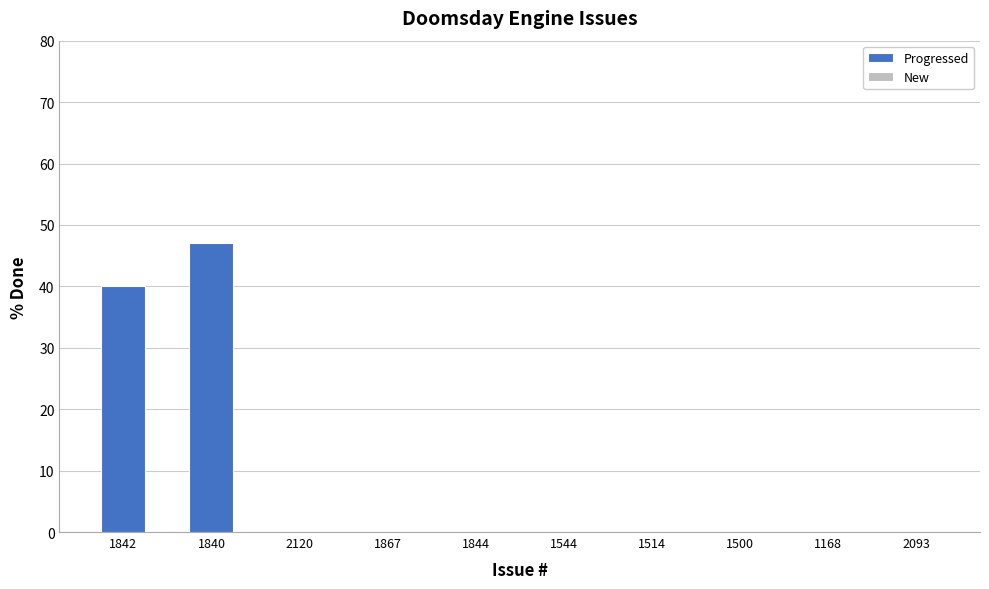

List the labels in order of value, smallest first.

2120, 1867, 1844, 1544, 1514, 1500, 1168, 2093, 1842, 1840